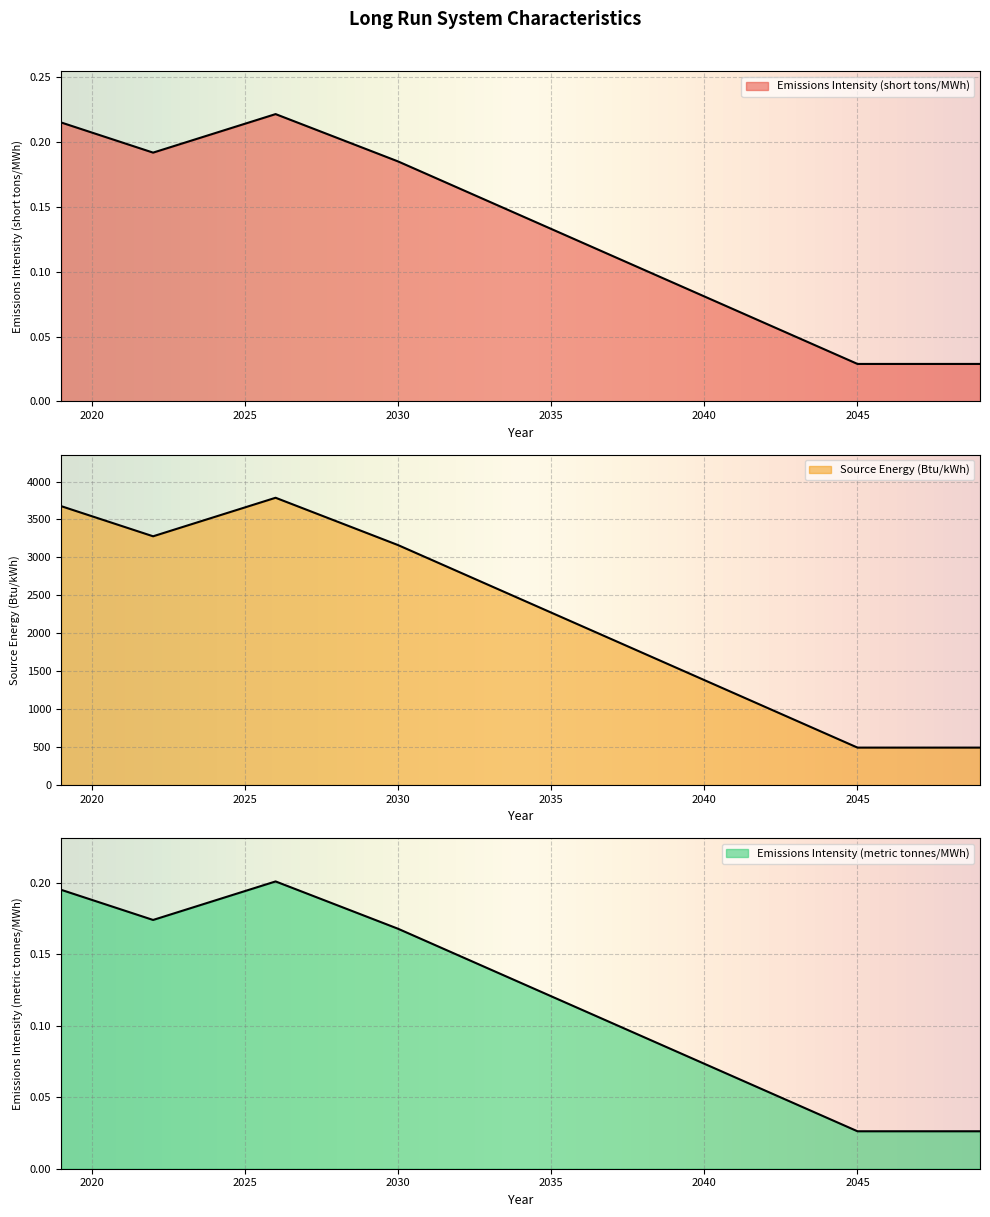

How many lines are shown in the chart?

3